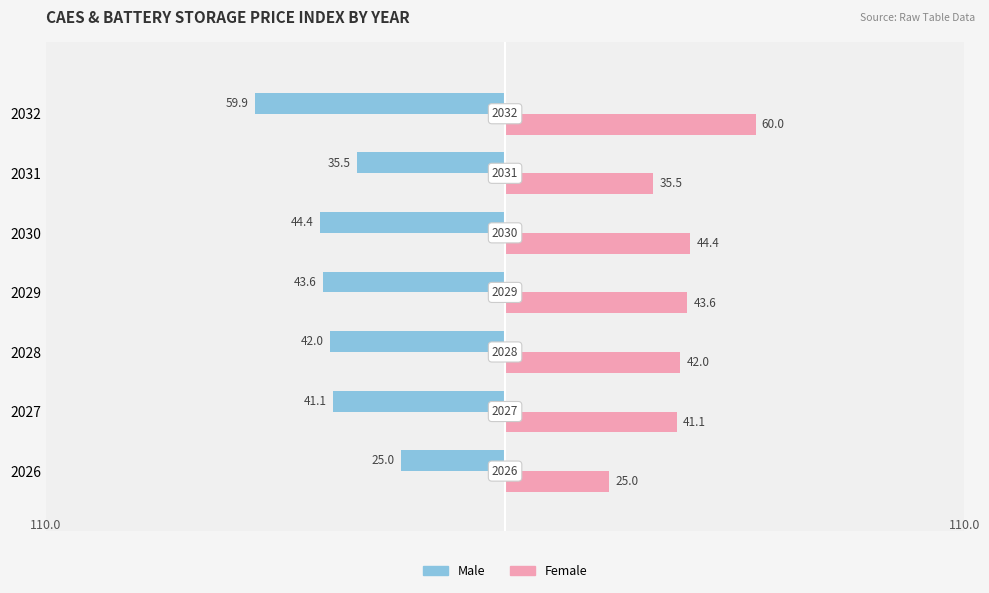

Which series has the largest range (max minus min)?

Female